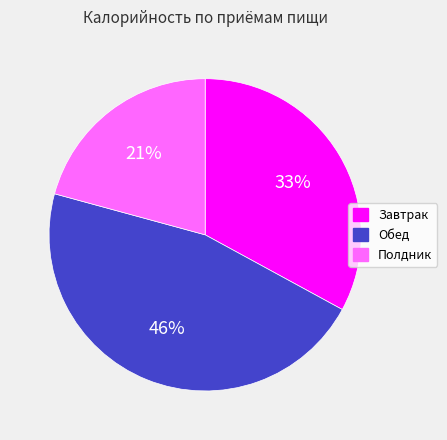

What percentage is the Полдник slice, to the nearest percent?

21%